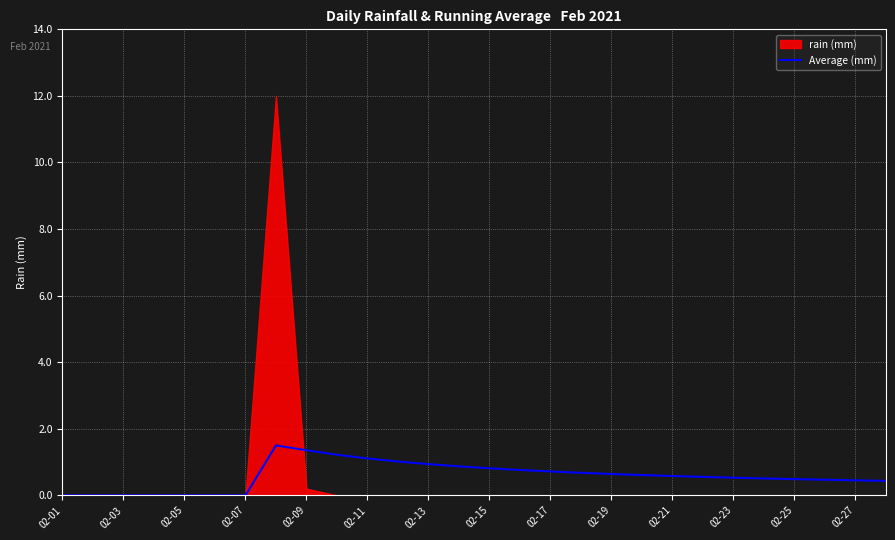

At which category does the chart reach its minimum across all series?

02-01